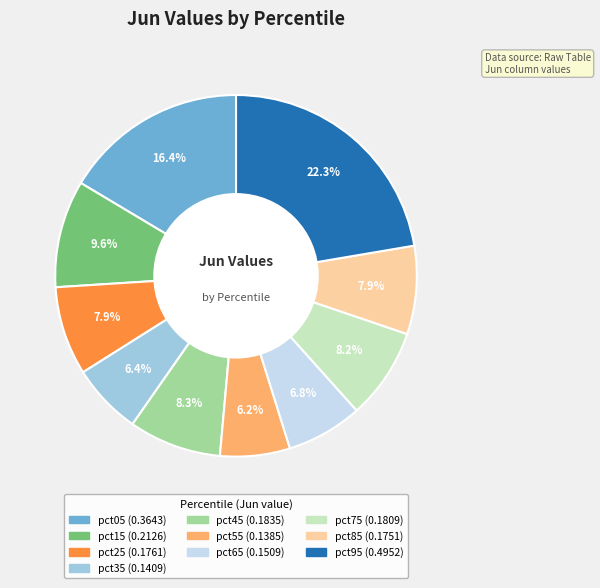

Which has a higher value, pct55 or pct85?

pct85